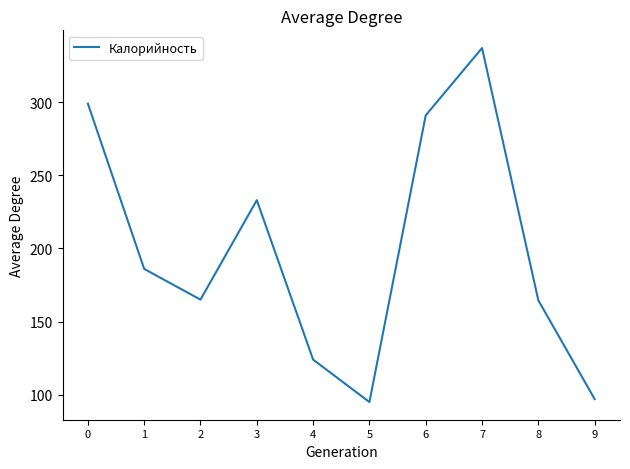

What is the maximum value shown in the chart?

337.0